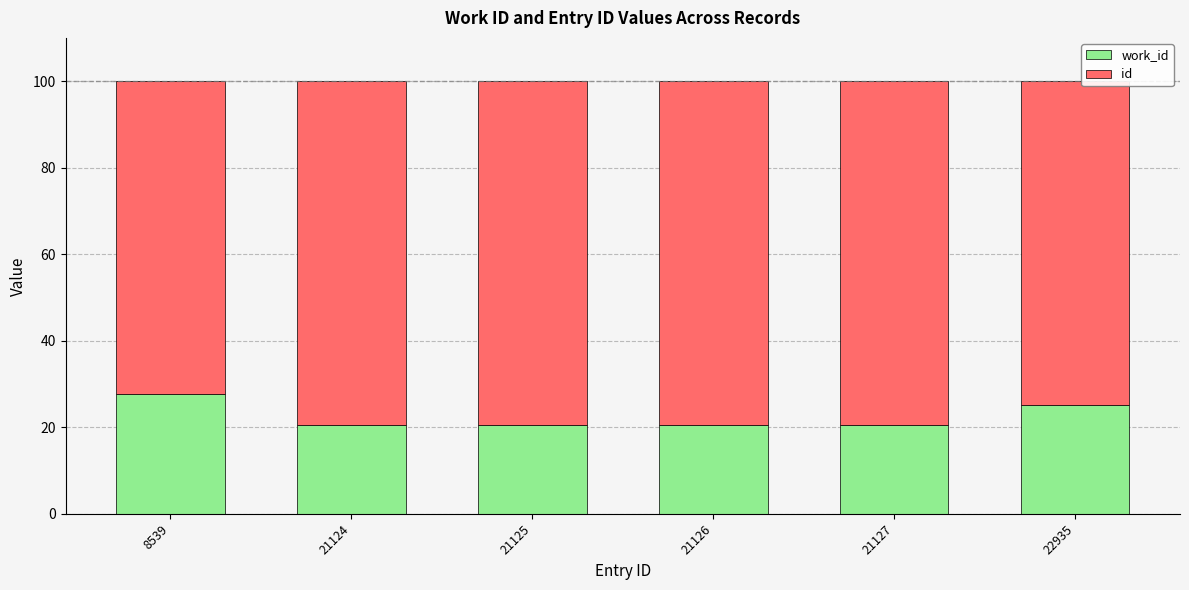

What is the total value across all series at 21127?

100.0